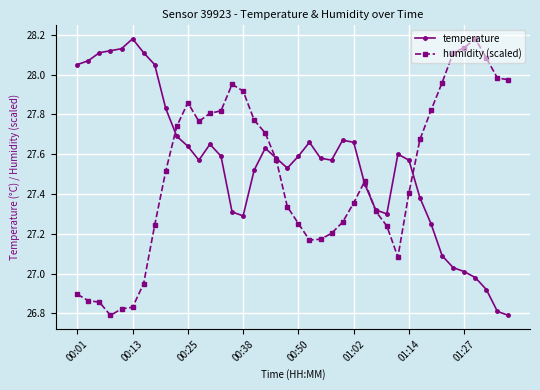

True or false: humidity (scaled) has more than 2 points higher than both neighbors.

True